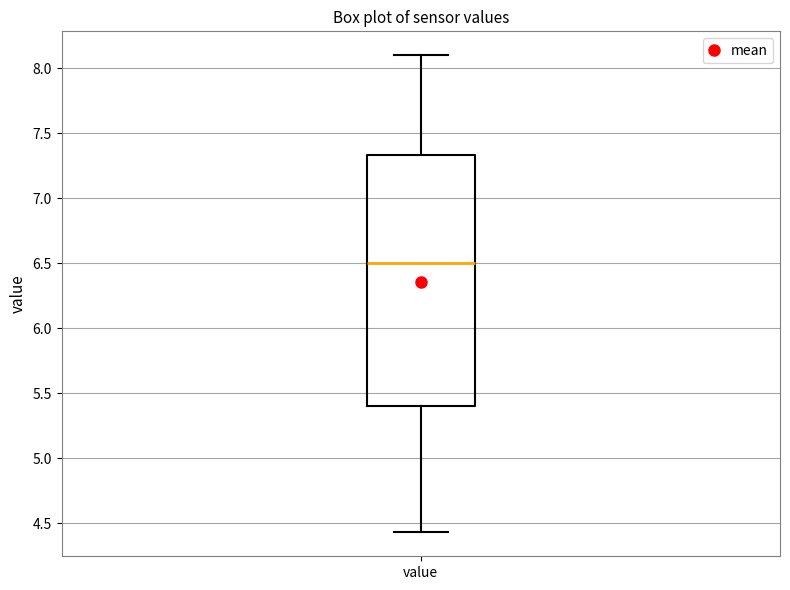

Where is the upper edge of the box for value on the y-axis? The values are not printed on the chart, so give them approximately, as read against the axis.

7.35